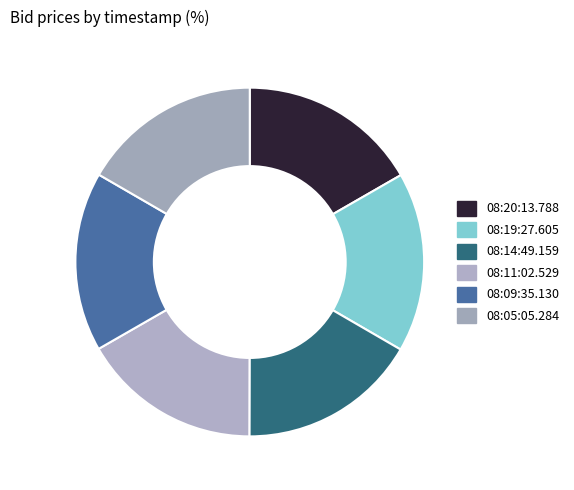

Count the number of slices in the pie.

6